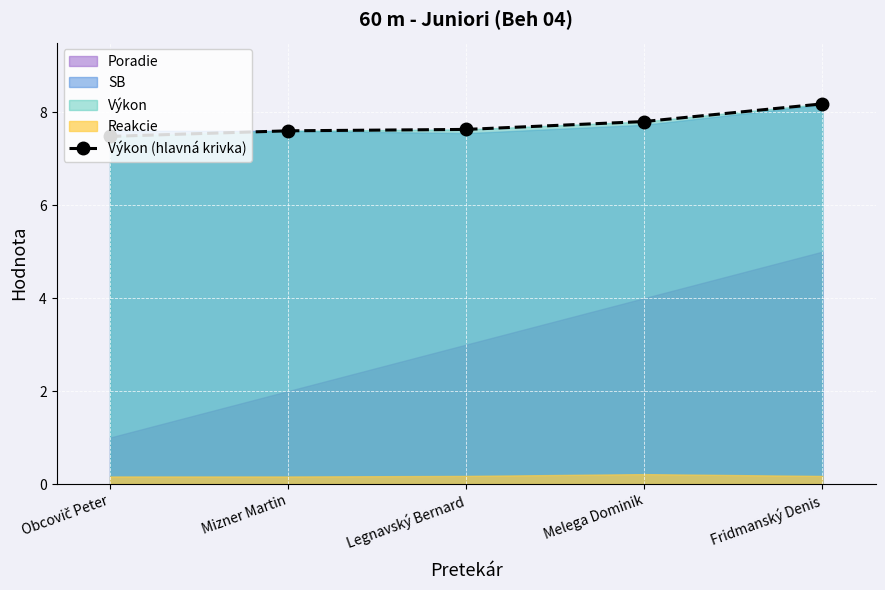

Which has a higher value, Legnavský Bernard or Mizner Martin?

Legnavský Bernard